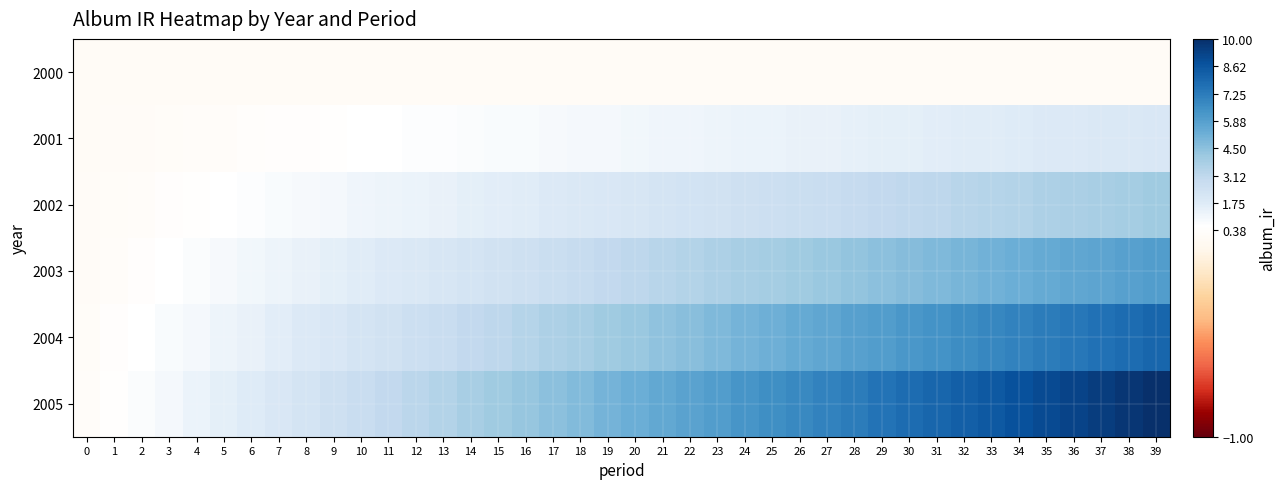

At which category does the chart reach its peak across all series?

39